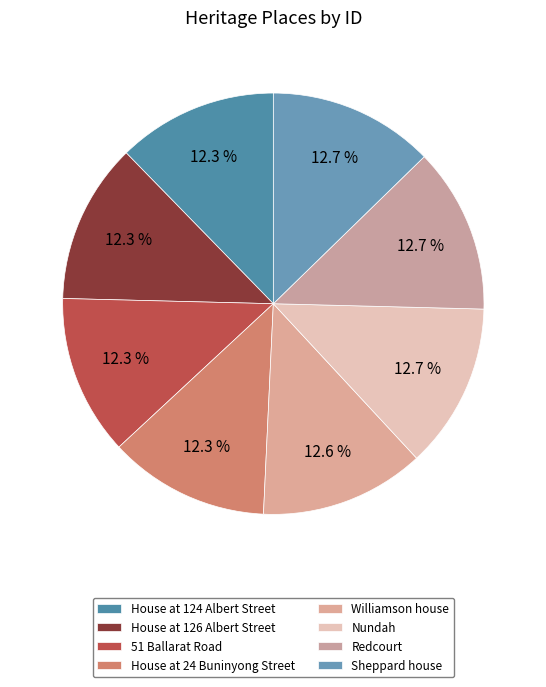

Rank the categories by value from highest to lowest.

Sheppard house, Redcourt, Nundah, Williamson house, House at 24 Buninyong Street, 51 Ballarat Road, House at 126 Albert Street, House at 124 Albert Street